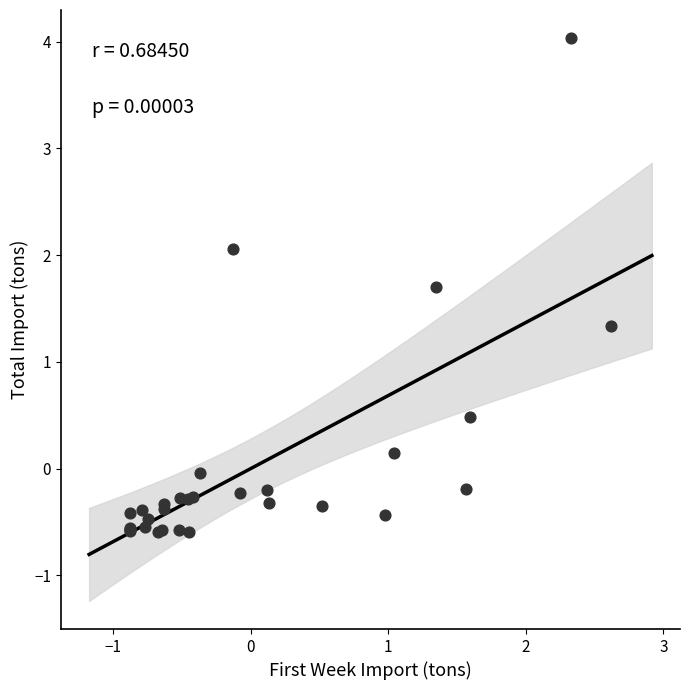

What Y value in the scatter plot is closest to 1?

1.3